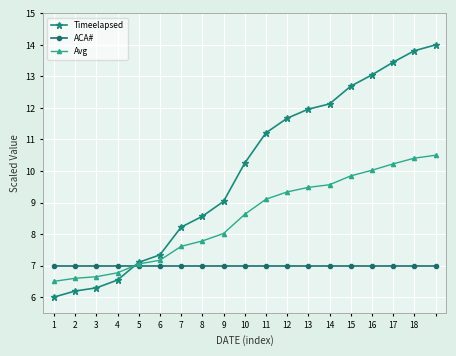

Which series ends up on top after the final intersection of ACA# and Avg?

Avg